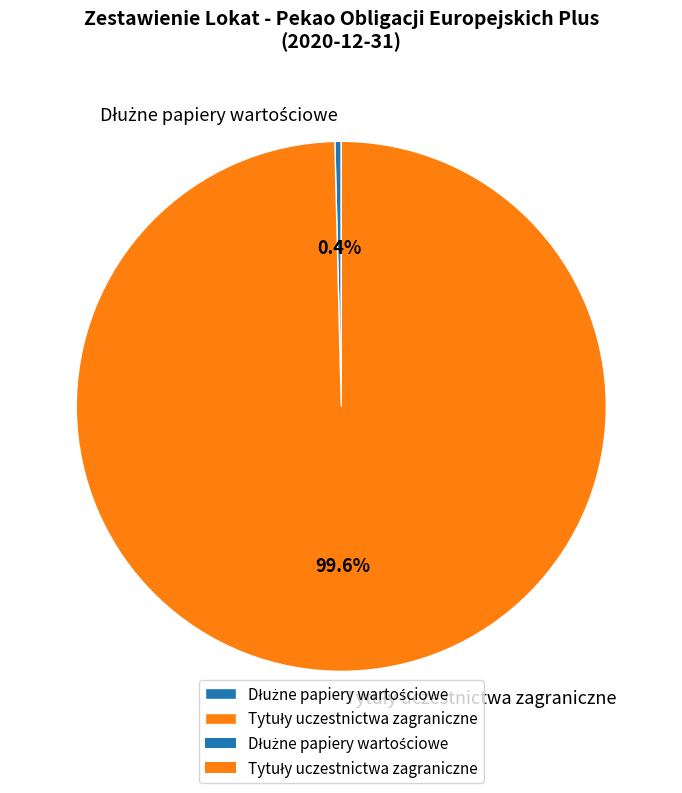

How many segments does this pie chart have?

2